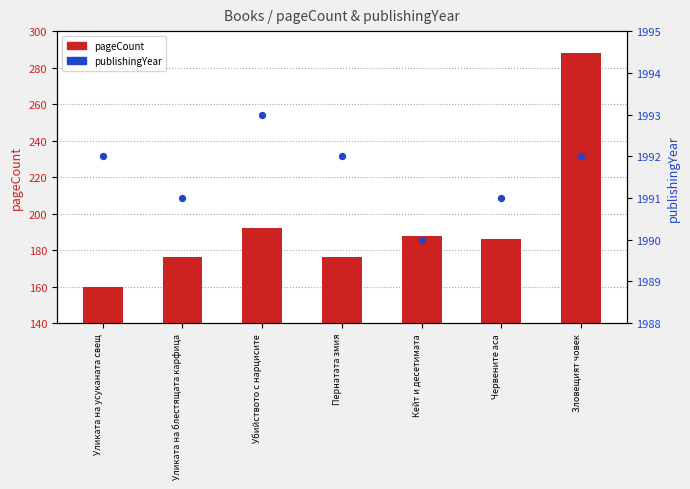

Which series reaches the minimum Y coordinate?

pageCount